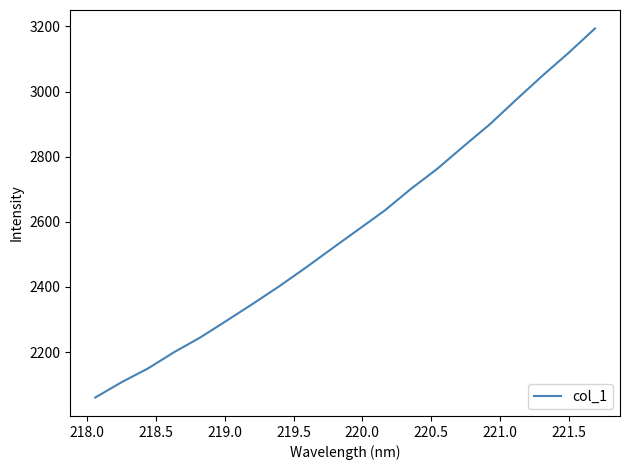

What is the smallest value displayed?

2060.4